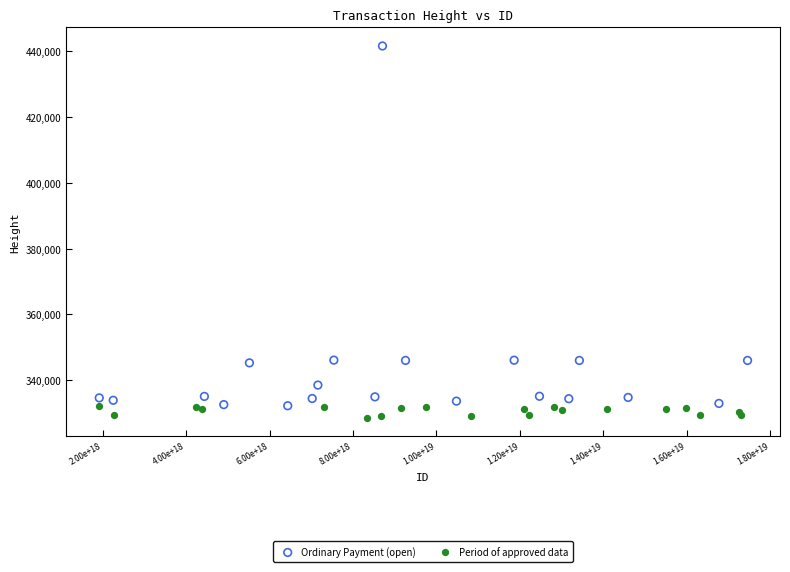

What are all the series names shown in the legend?

Ordinary Payment (open), Period of approved data